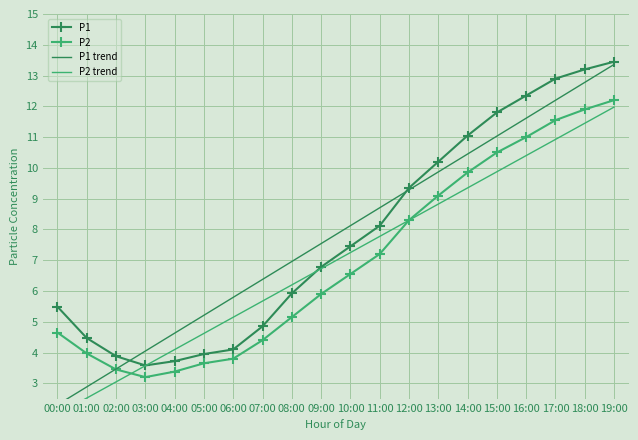

What is the sum of the P2 trend values at 17:00 and 04:00?

15.0